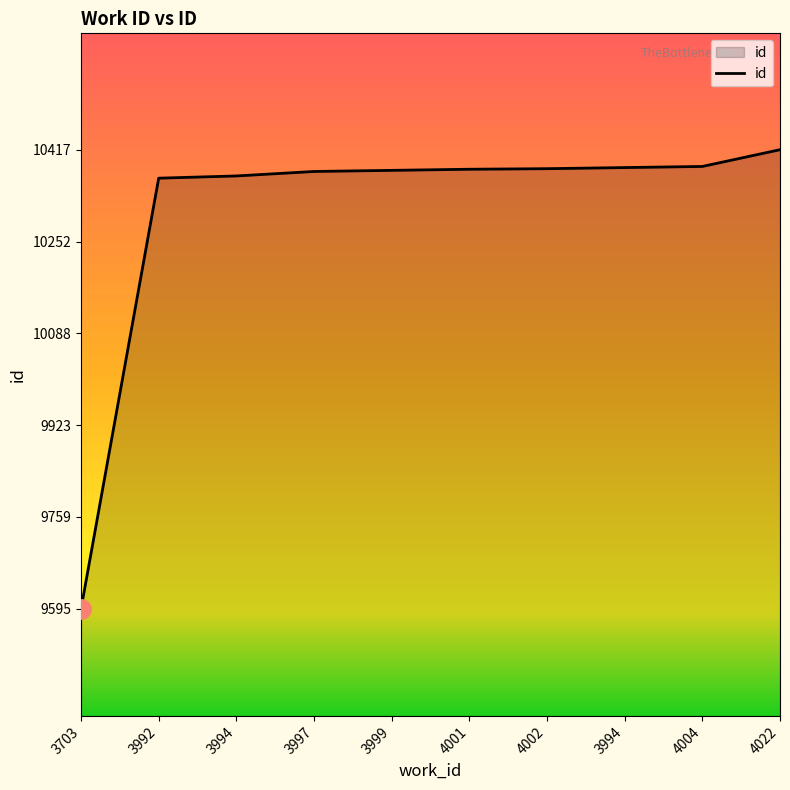

At which label is the value closest to 10006?

3992